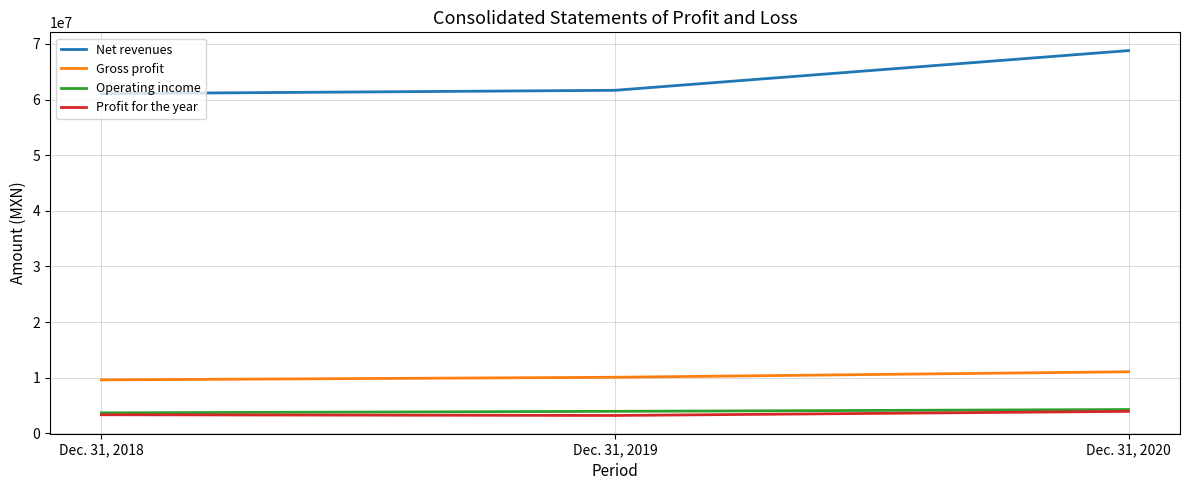

What is the minimum value shown in the chart?

3232826